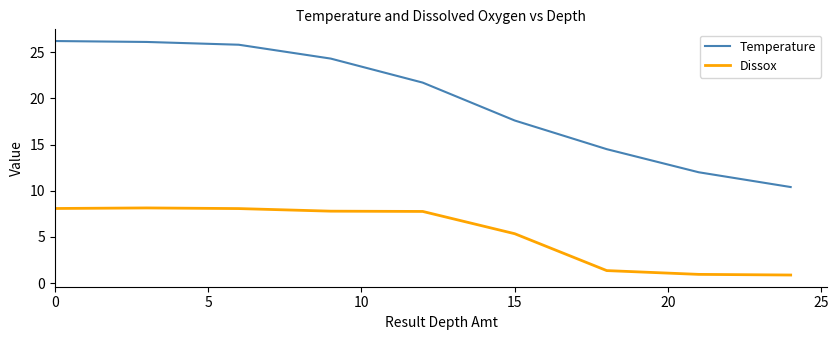

Which series has the widest spread of values?

Temperature